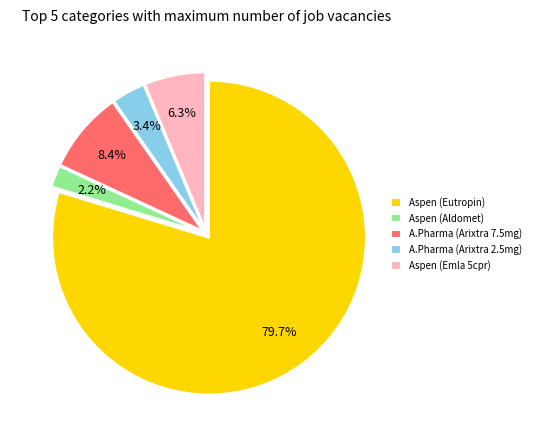

Between Aspen (Emla 5cpr) and A.Pharma (Arixtra 7.5mg), which is larger?

A.Pharma (Arixtra 7.5mg)